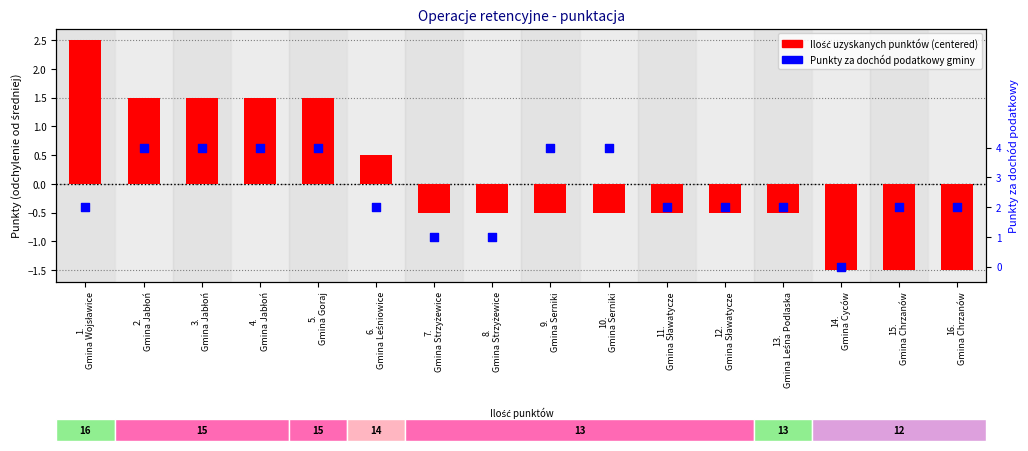

At how many categories does at least one series exceed 0?

15